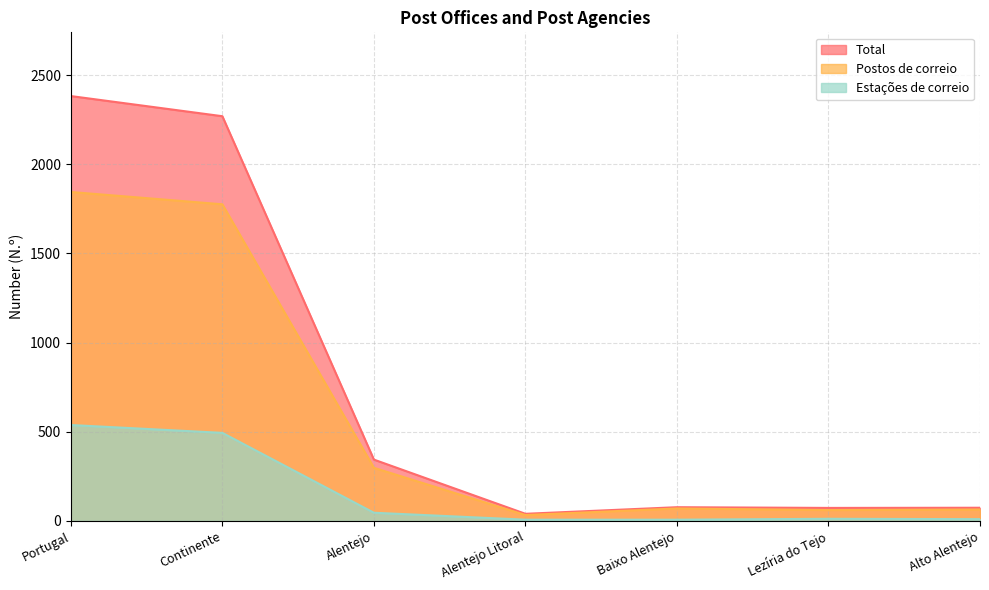

In Total, how many points are lower than both neighbors (excluding endpoints)?

2